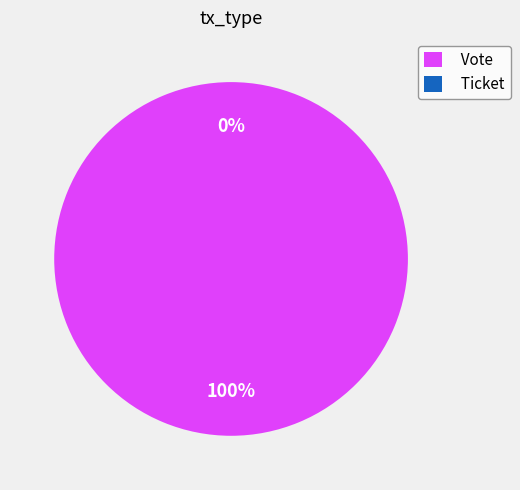

Do Ticket and Vote together represent more than half of the pie?

Yes